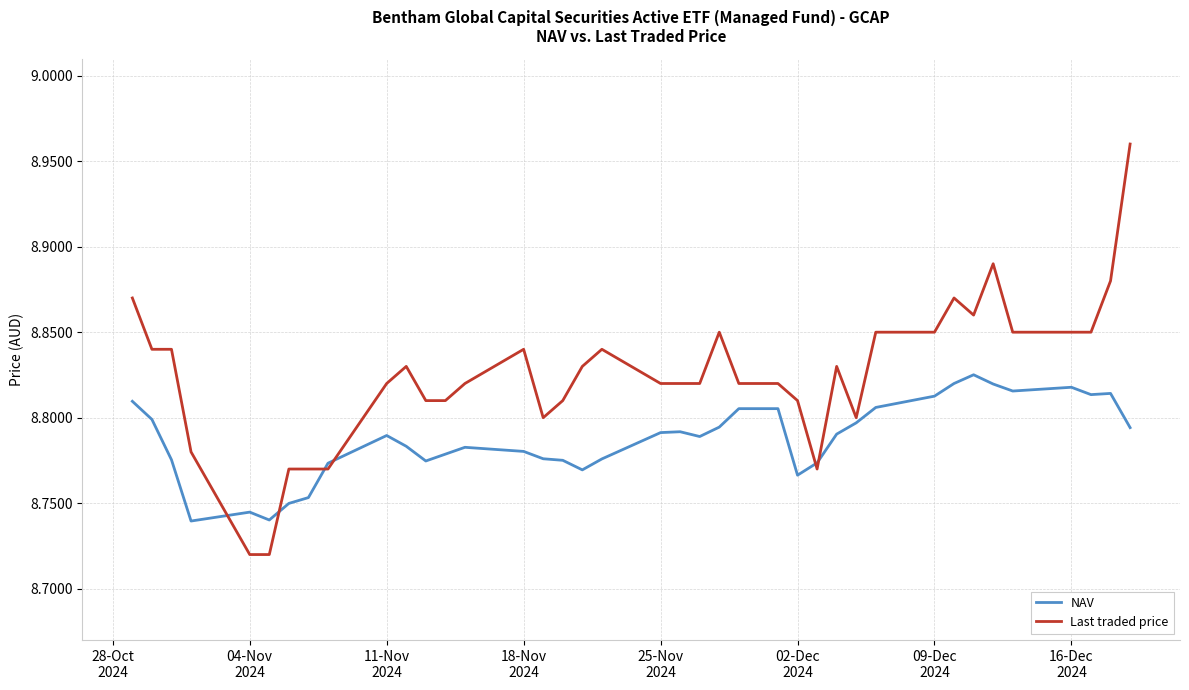

What is the difference between the second highest and second lowest values in the Last traded price series?

0.2